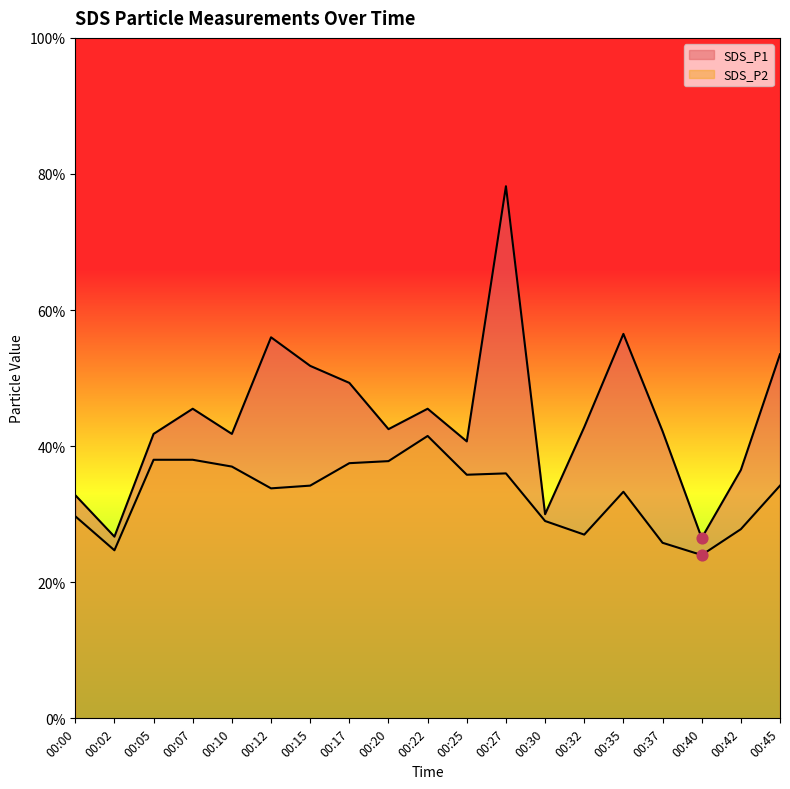

At which category is the sum across all series the highest?

00:27